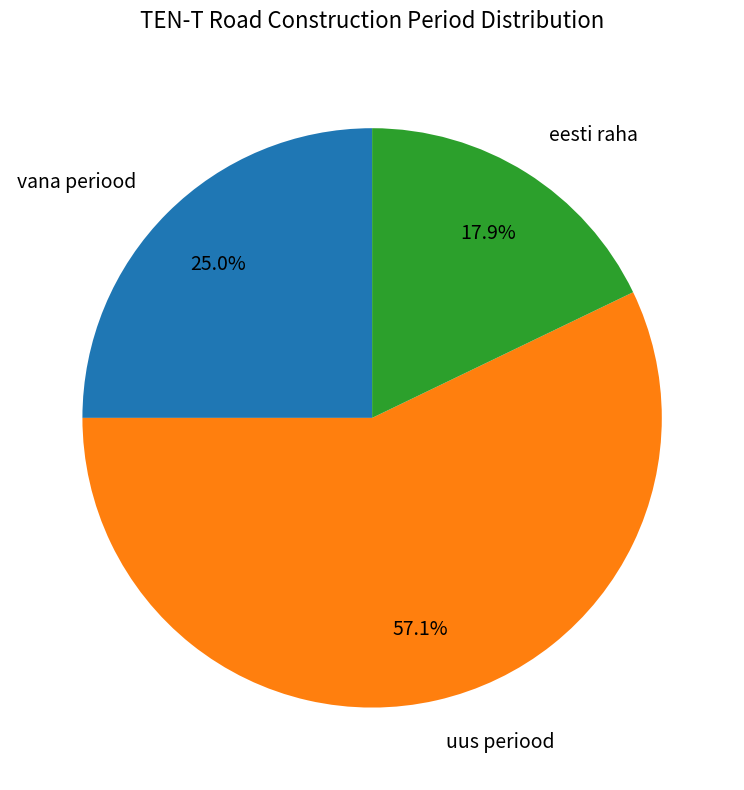

Which slice is the largest?

uus periood